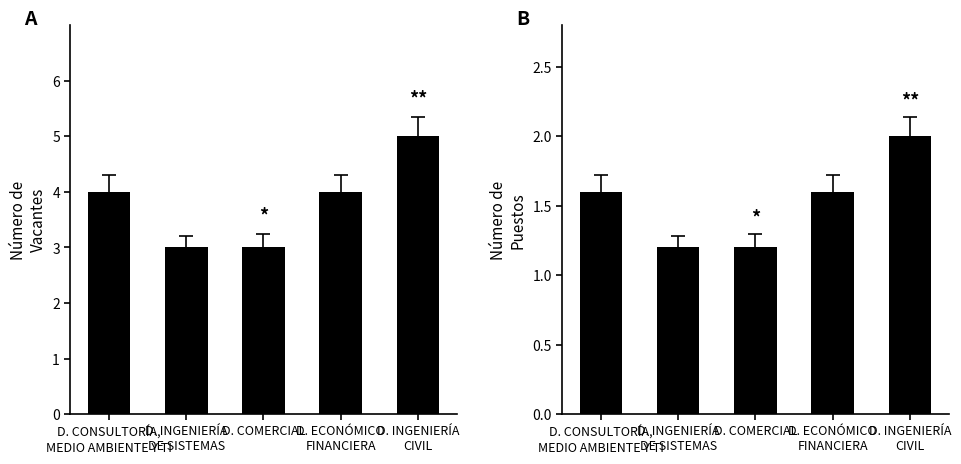

What is the label of the 3rd bar from the left?

D. COMERCIAL